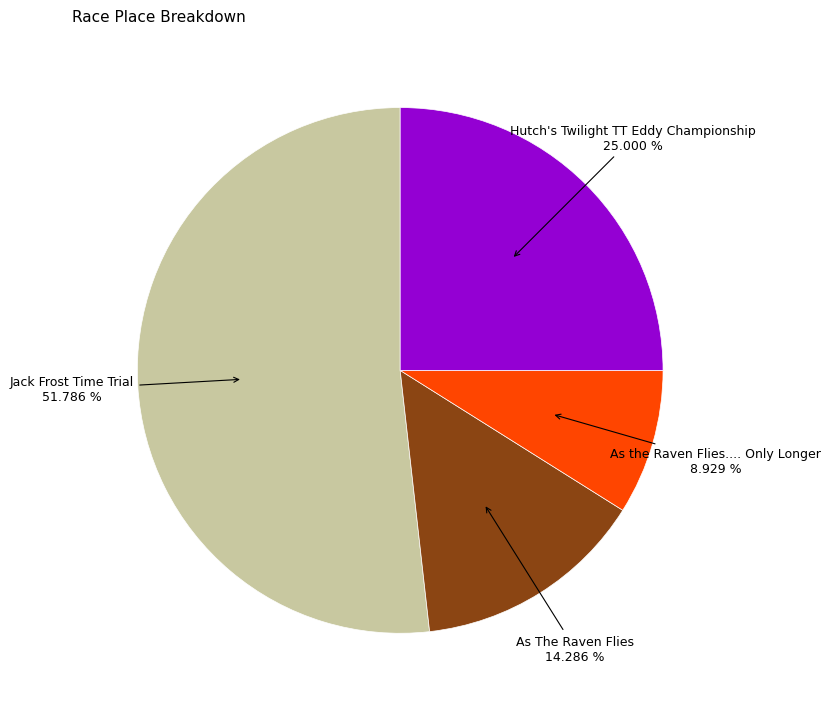

Is there any slice that represents more than half of the pie?

Yes